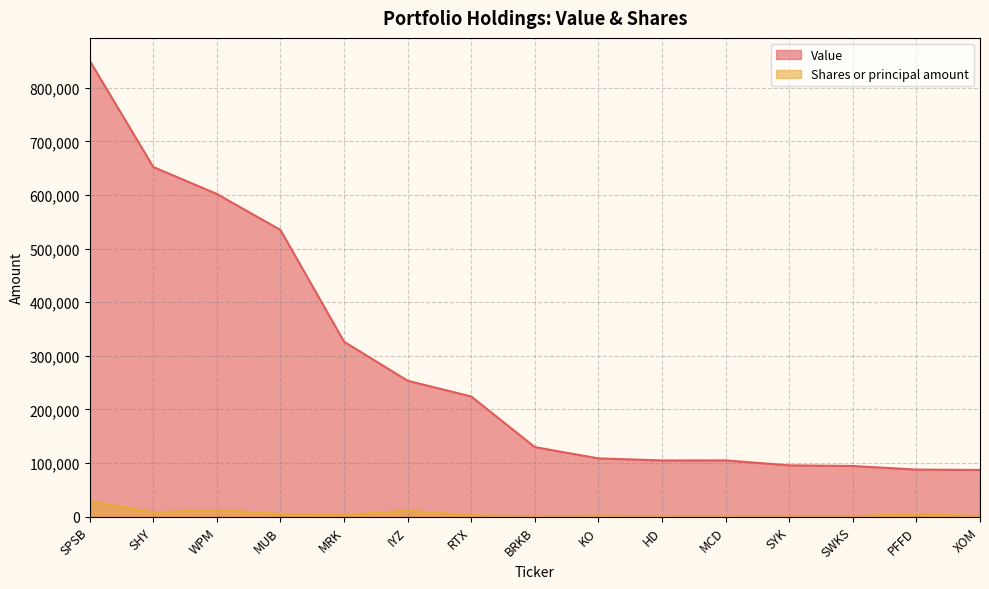

Reading right to left, transcribe all the data shown in this chart.

Value: XOM=86960	PFFD=87682	SWKS=94384	SYK=95632	MCD=104854	HD=104768	KO=108553	BRKB=129683	RTX=224064	IYZ=253440	MRK=326351	MUB=534821	WPM=602000	SHY=652350	SPSB=850677
Shares or principal amount: XOM=793	PFFD=4415	SWKS=800	SYK=335	MCD=375	HD=355	KO=1750	BRKB=420	RTX=2288	IYZ=10943	MRK=3068	MUB=4964	WPM=12500	SHY=7940	SPSB=28710